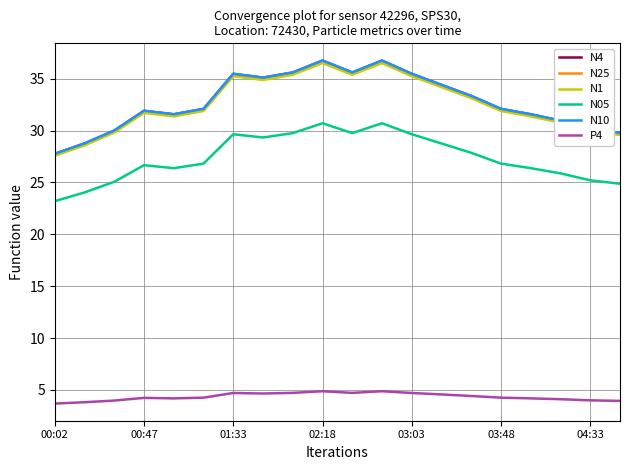

True or false: N10 and P4 cross at least once.

False